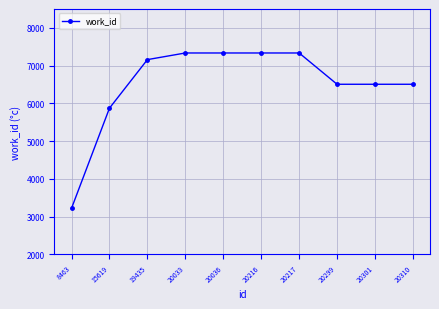

Reading right to left, list all the values displayed in this chart.

6506	6506	6506	7335	7335	7335	7335	7159	5873	3221